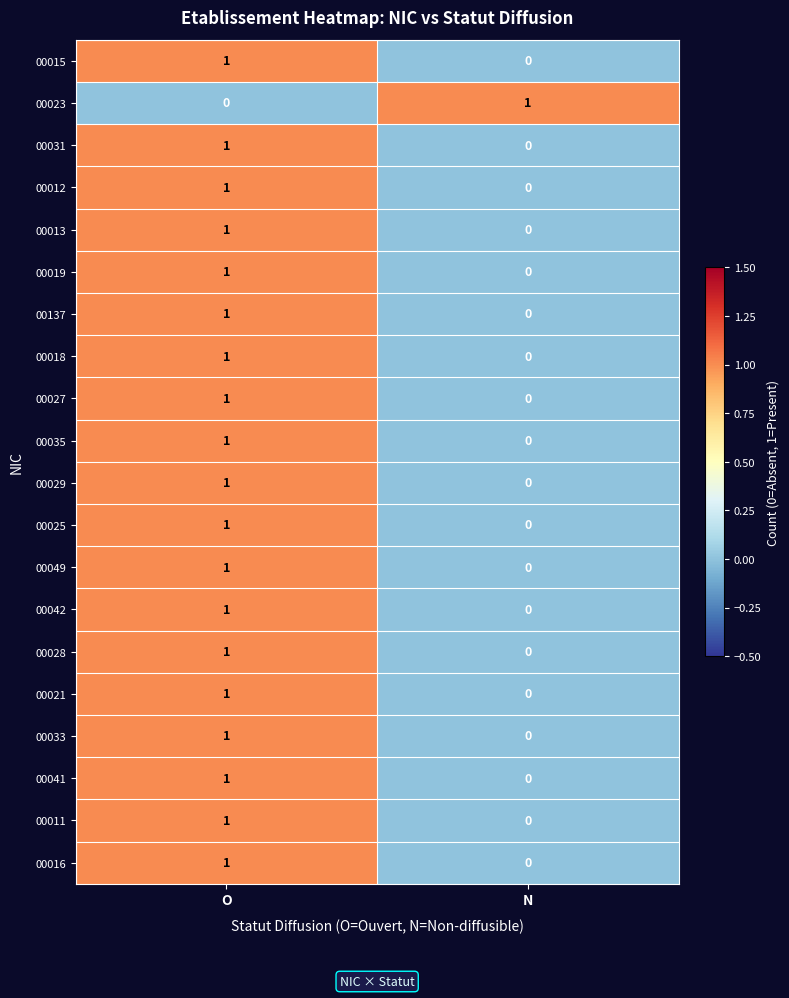

The value of 00015 at O is 0. True or false?

False